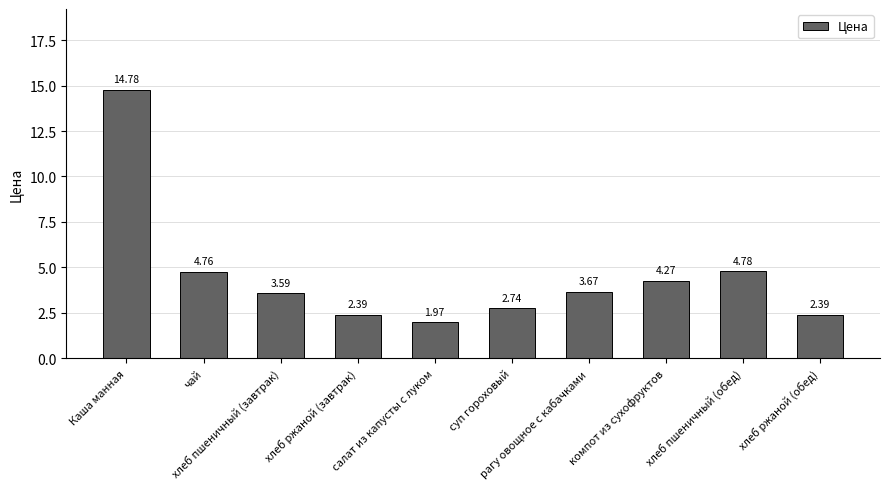

What is the label of the 2nd bar from the right?

хлеб пшеничный (обед)